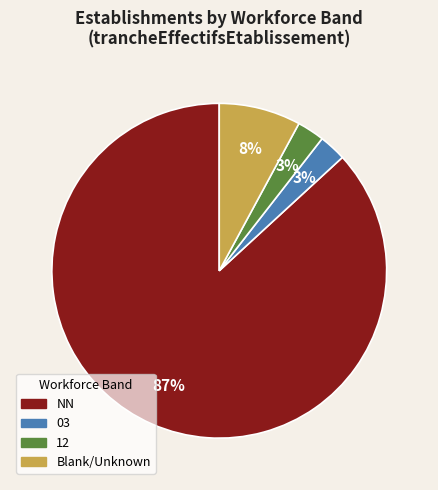

To the nearest percent, what is the average slice percentage?

25%